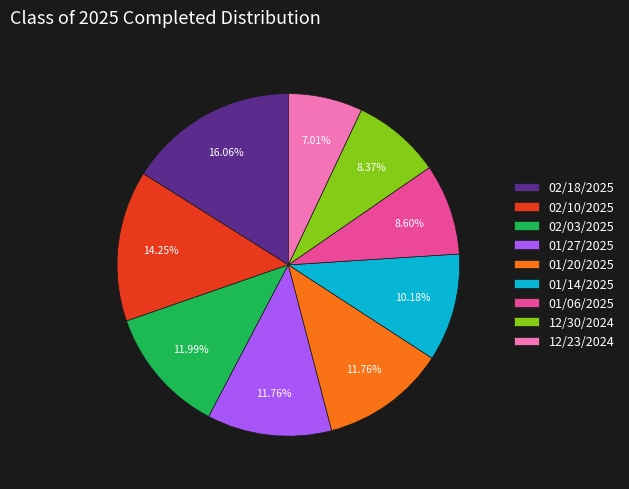

Does 12/30/2024 account for over 50% of the chart?

No